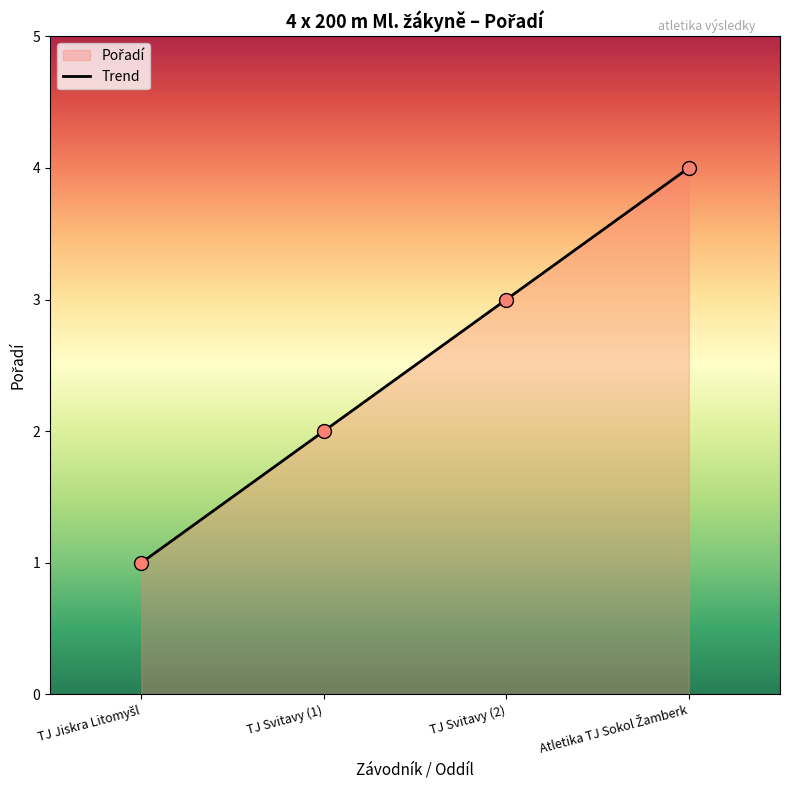

Approximately how many times larger is the value at TJ Svitavy (2) compared to Atletika TJ Sokol Žamberk?

0.8